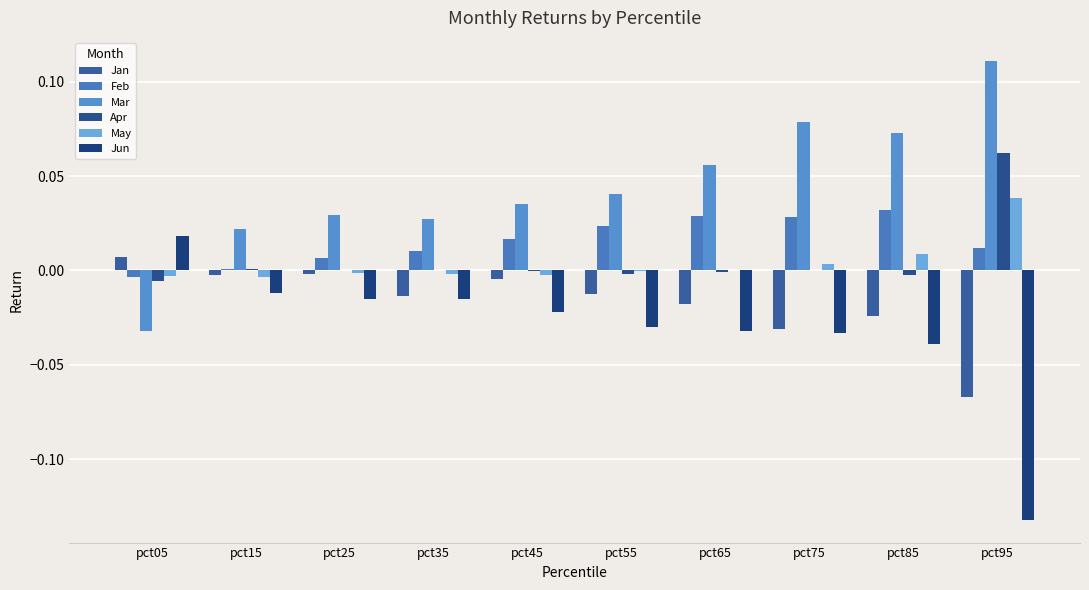

Is it true that Jun equals -0.0 at pct65?

True